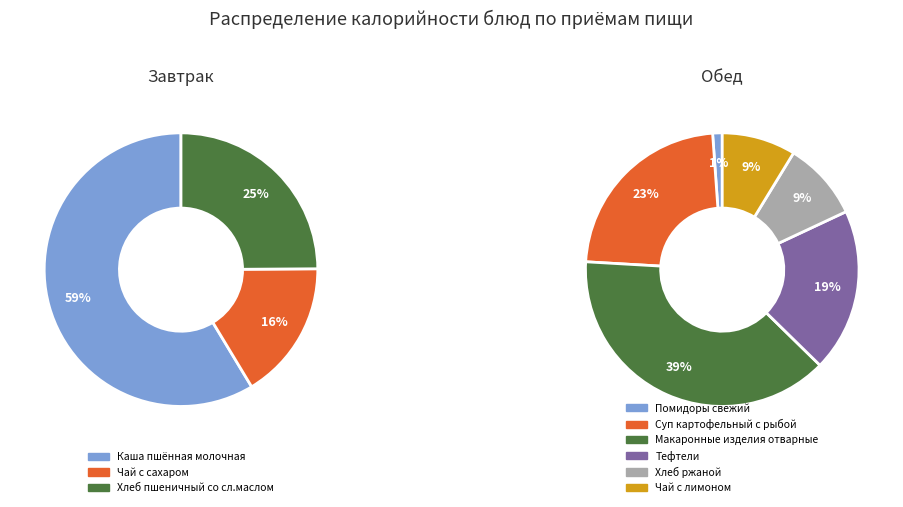

Between Каша пшённая молочная and Чай с сахаром, which series saw the biggest shift?

Завтрак